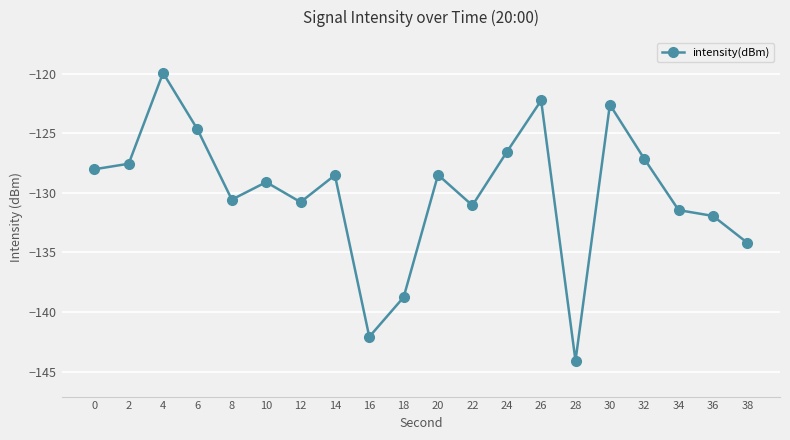

Which category has the highest value across all series?

4